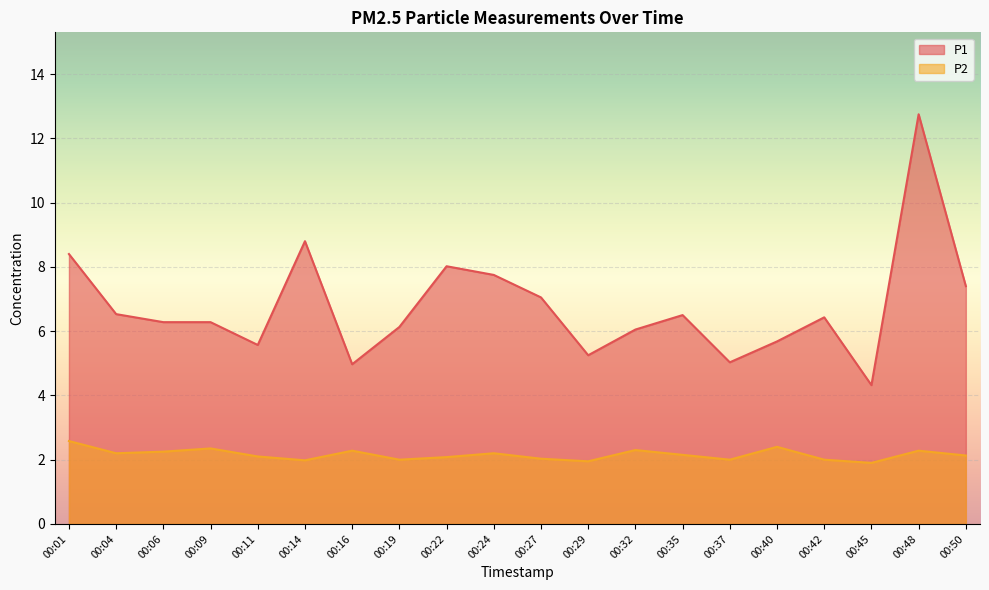

Between 00:11 and 00:32, which series saw the biggest shift?

P1